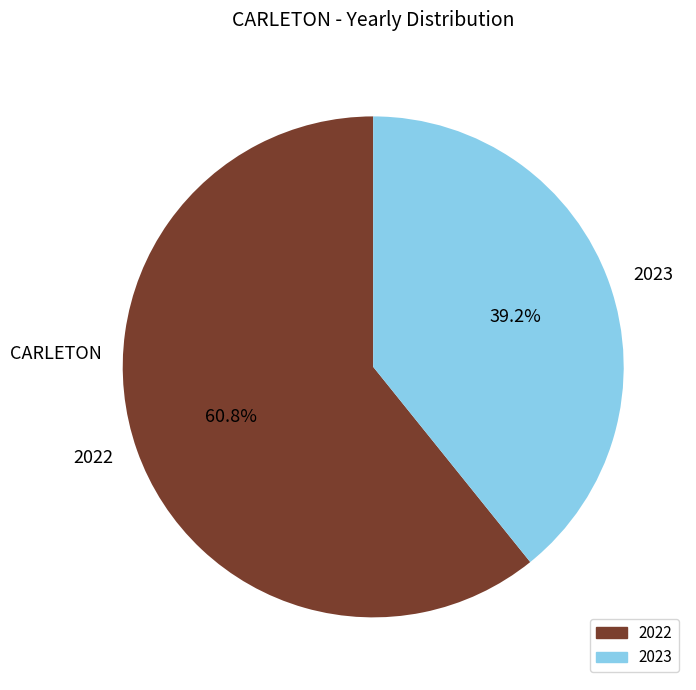

Which category has the biggest portion of the pie?

2022